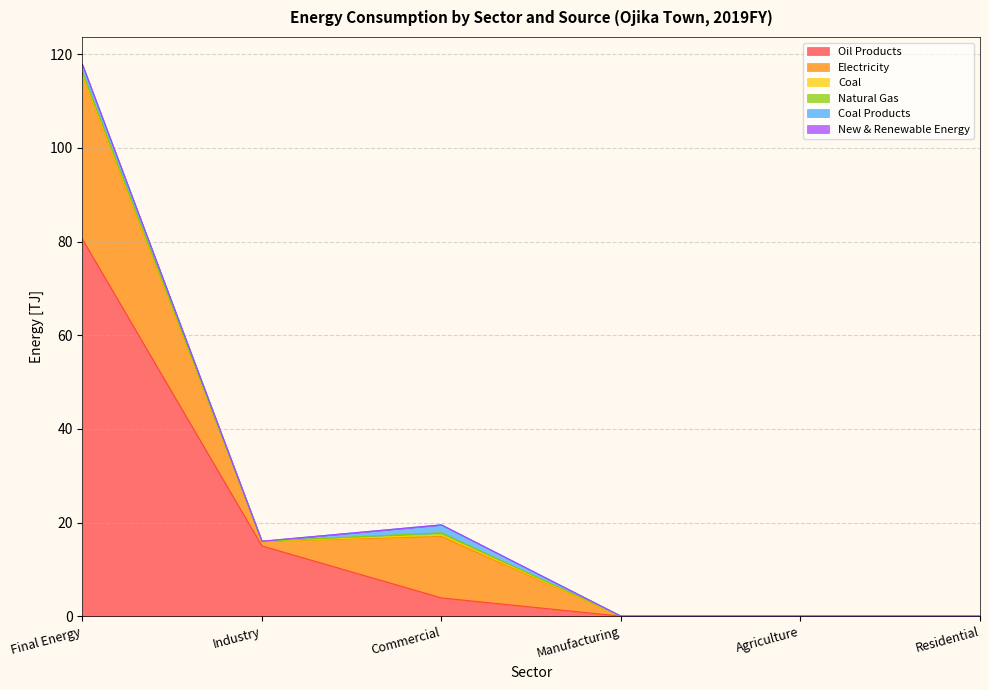

True or false: Natural Gas has a value of 0.0 at Industry.

True